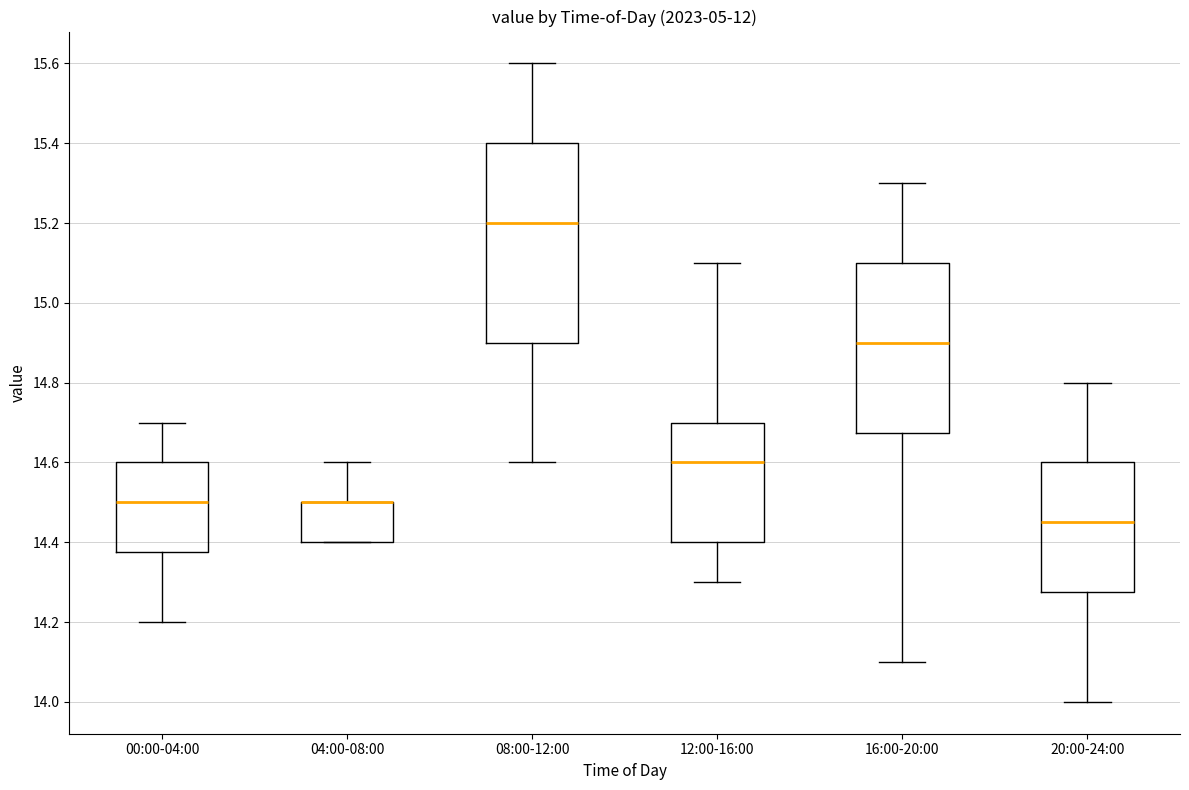

Reading left to right, transcribe this box plot: for each box, give where its median line is, the range the box spans, and where its two whiskers end, as read against the y-axis. The values are not printed on the chart, so give them approximately, as read against the axis.

00:00-04:00: median 14.50, box 14.38 to 14.60, whiskers 14.20 to 14.70
04:00-08:00: median 14.50 (drawn on the box's upper edge), box 14.40 to 14.50, whiskers 14.40 to 14.60
08:00-12:00: median 15.20, box 14.90 to 15.40, whiskers 14.60 to 15.60
12:00-16:00: median 14.60, box 14.40 to 14.70, whiskers 14.30 to 15.10
16:00-20:00: median 14.90, box 14.68 to 15.10, whiskers 14.10 to 15.30
20:00-24:00: median 14.46, box 14.28 to 14.60, whiskers 14.00 to 14.80